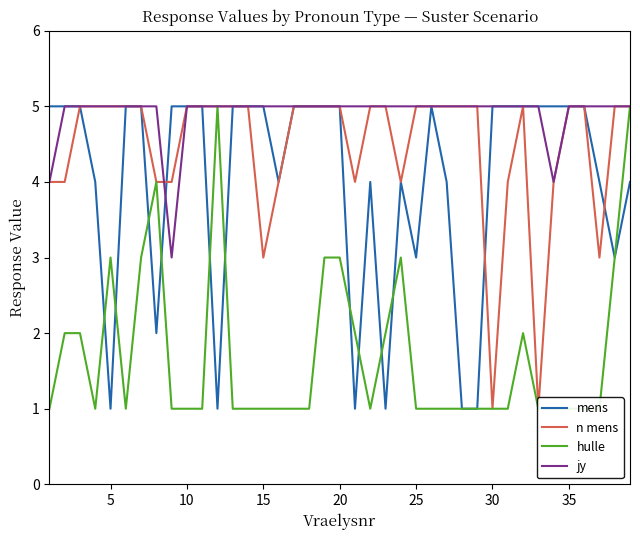

The mens series shows 2 at 20. True or false?

False